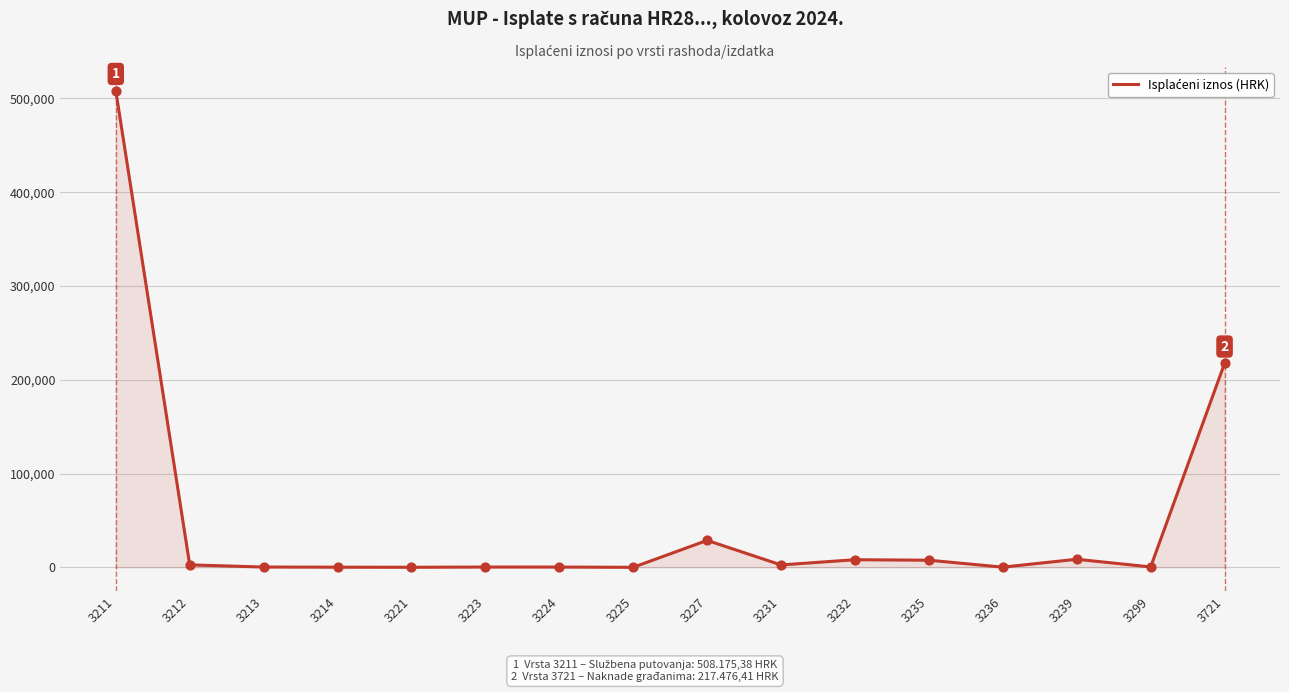

Approximately how many times larger is the value at 3211 compared to 3231?

199.5